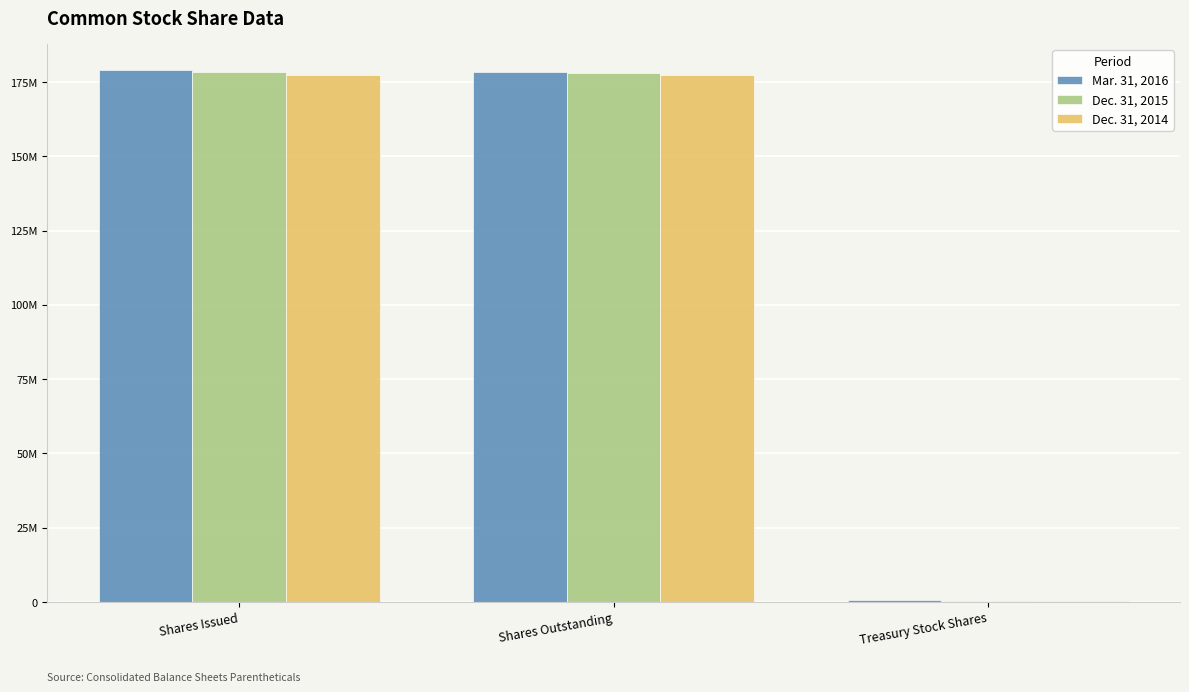

Does the chart contain stacked bars?

No